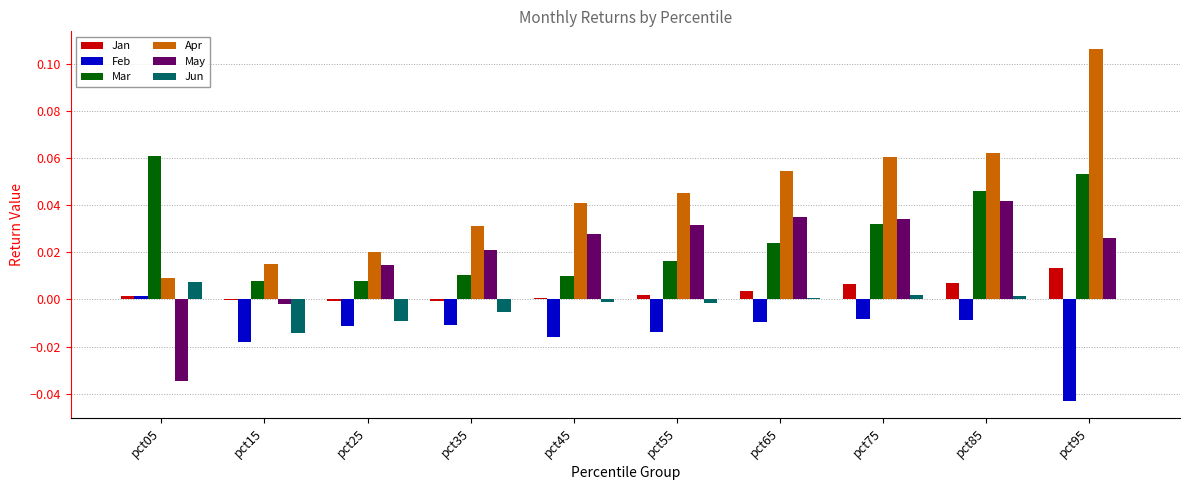

What is the sum of all Mar values?

0.3